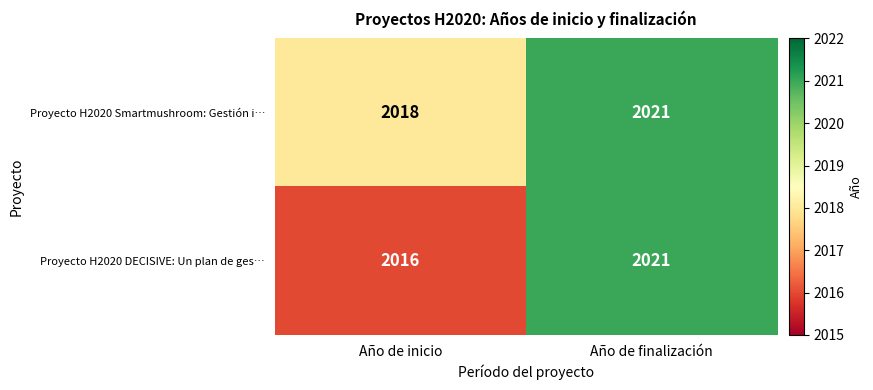

At which label does Proyecto H2020 Smartmushroom: Gestión i… reach its minimum?

Año de inicio